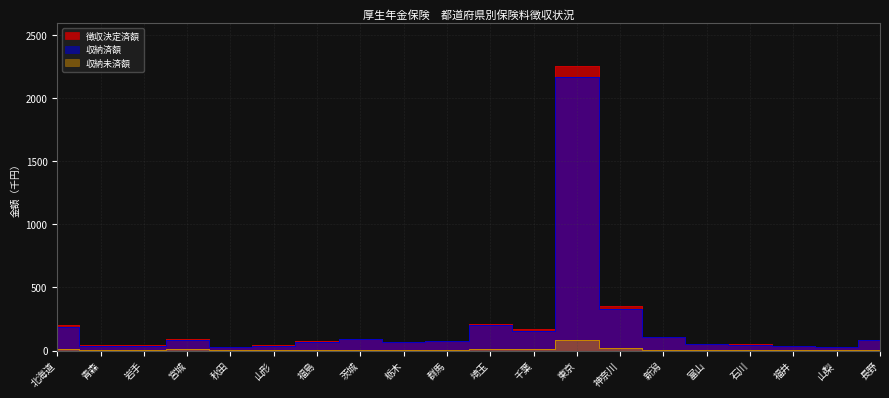

What value does the 徴収決定済額 series have at 青森?

41.7